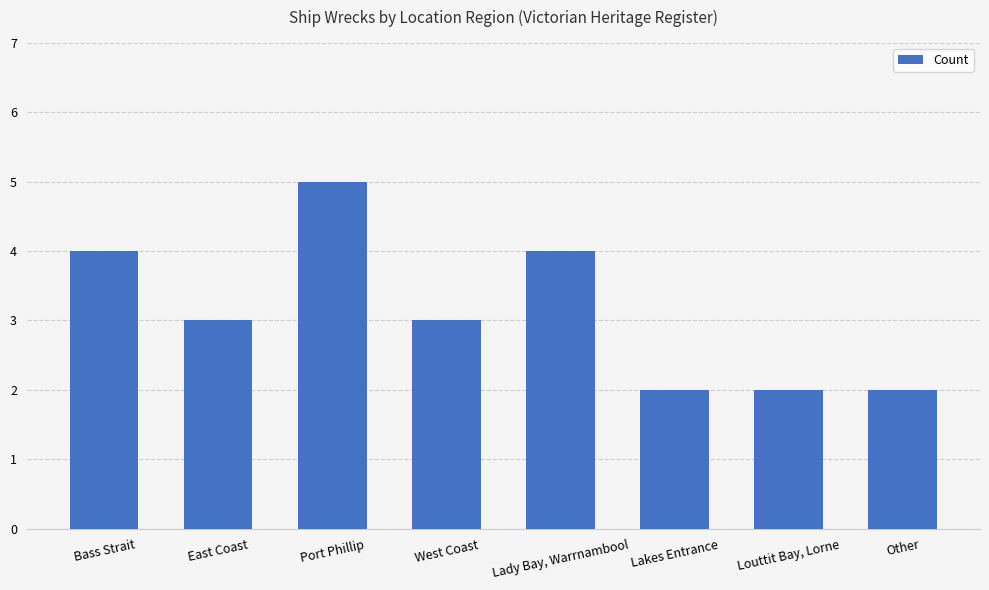

What is the label of the 5th bar from the left?

Lady Bay, Warrnambool